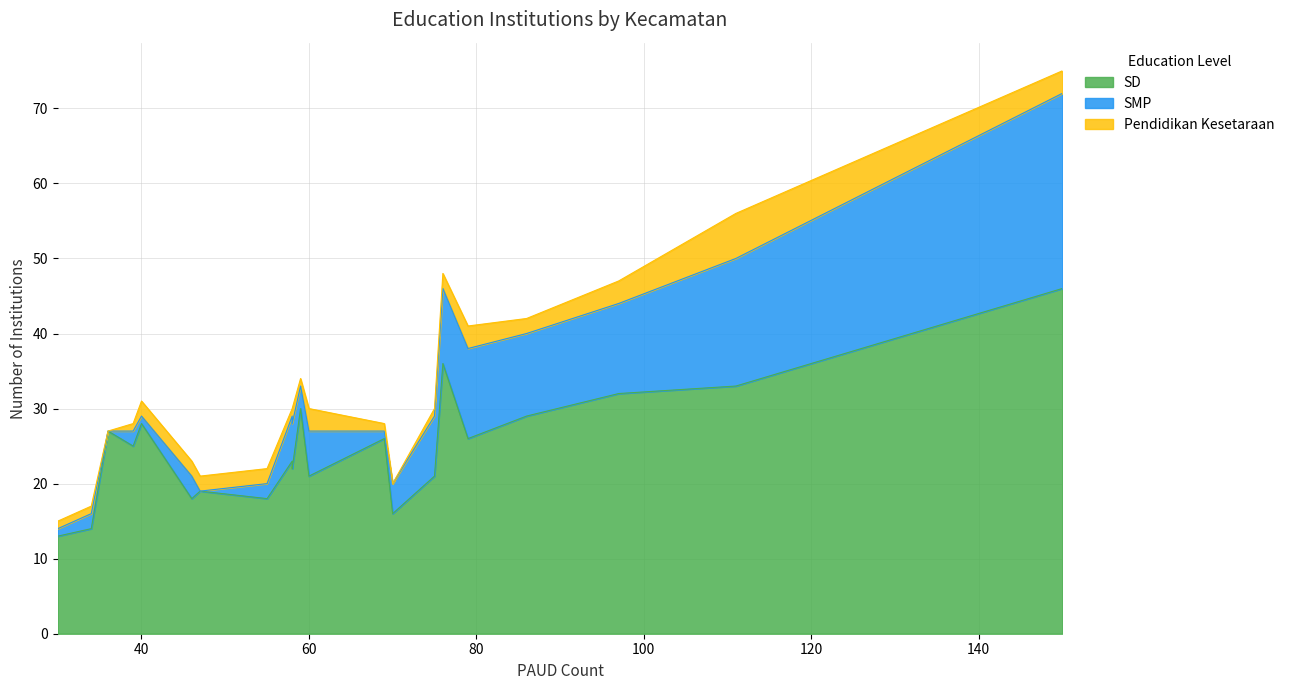

Which series has the widest spread of values?

SD